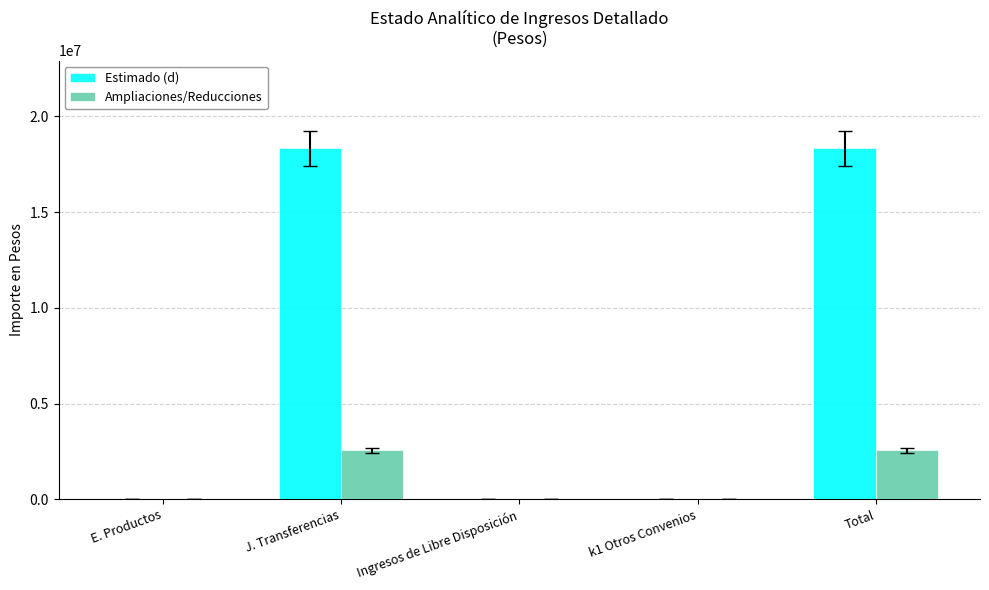

Which series changed the most between Ingresos de Libre Disposición and Total?

Estimado (d)